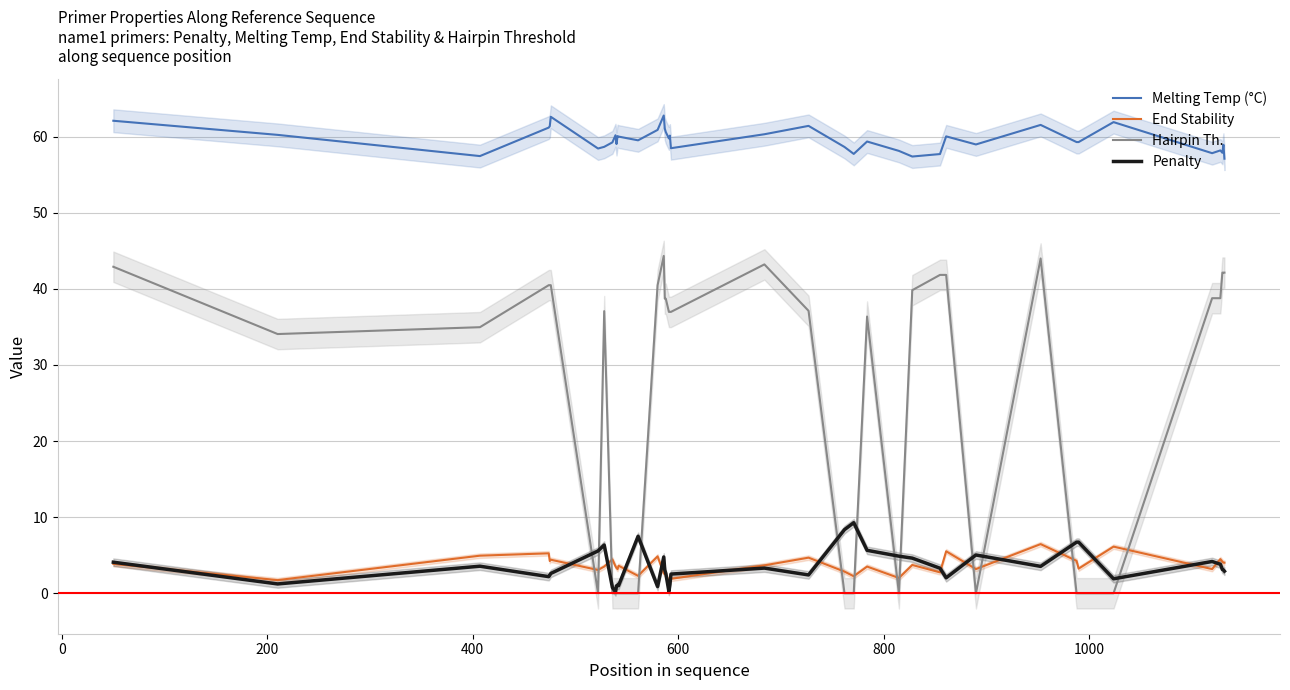

Does the chart have visible grid lines?

Yes